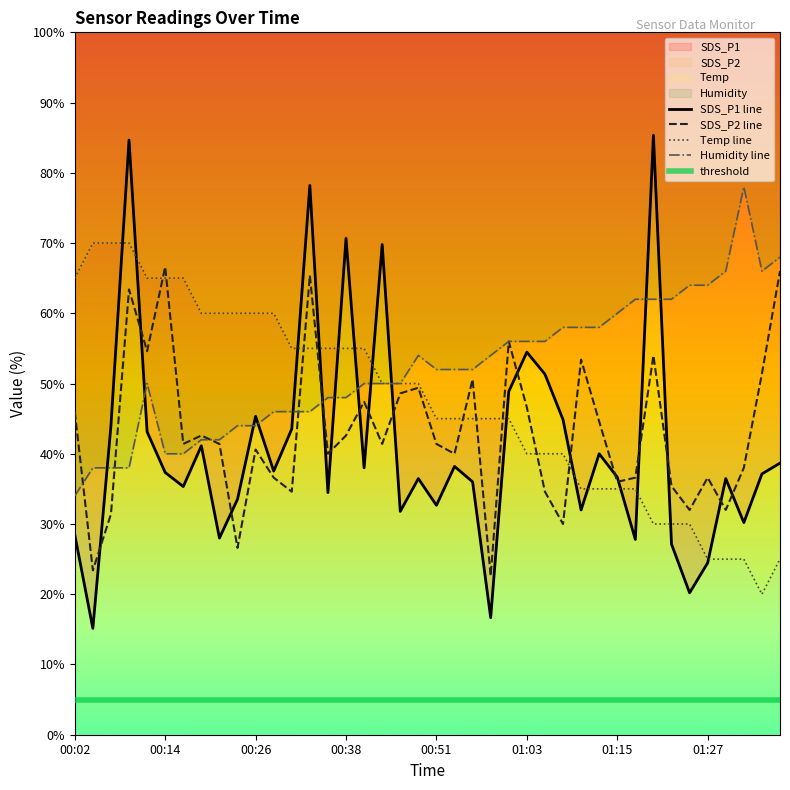

True or false: Humidity has a value of 68.0 at 01:37.

True